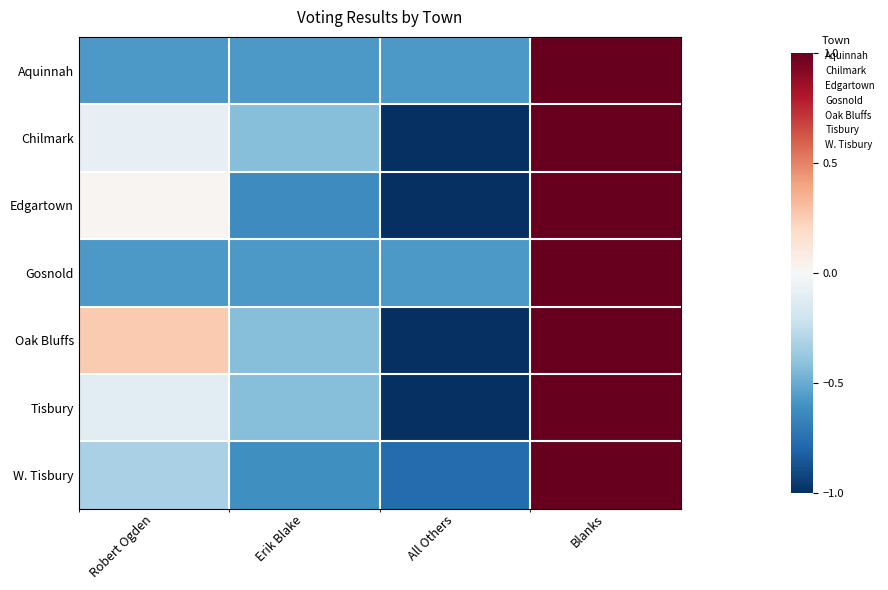

Rank the series at Robert Ogden from lowest to highest value.

Gosnold, Aquinnah, W. Tisbury, Tisbury, Chilmark, Edgartown, Oak Bluffs